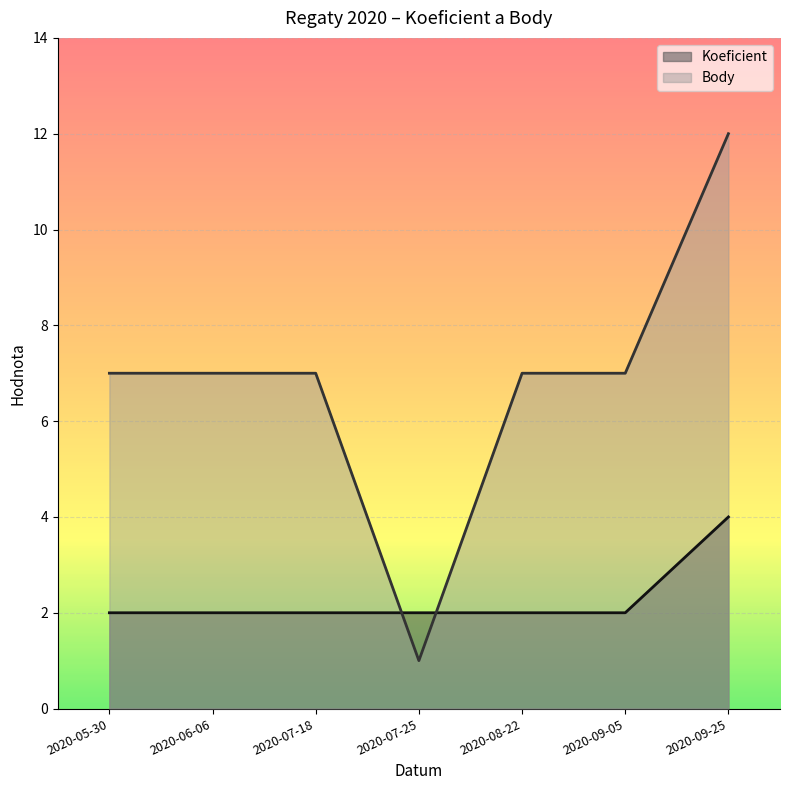

What are all the series names shown in the legend?

Koeficient, Body